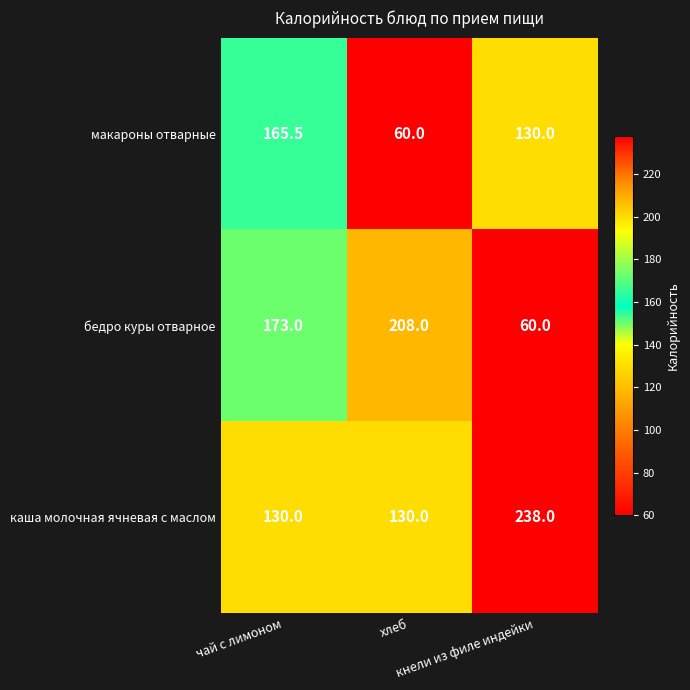

Which series has the largest total across all categories?

каша молочная ячневая с маслом